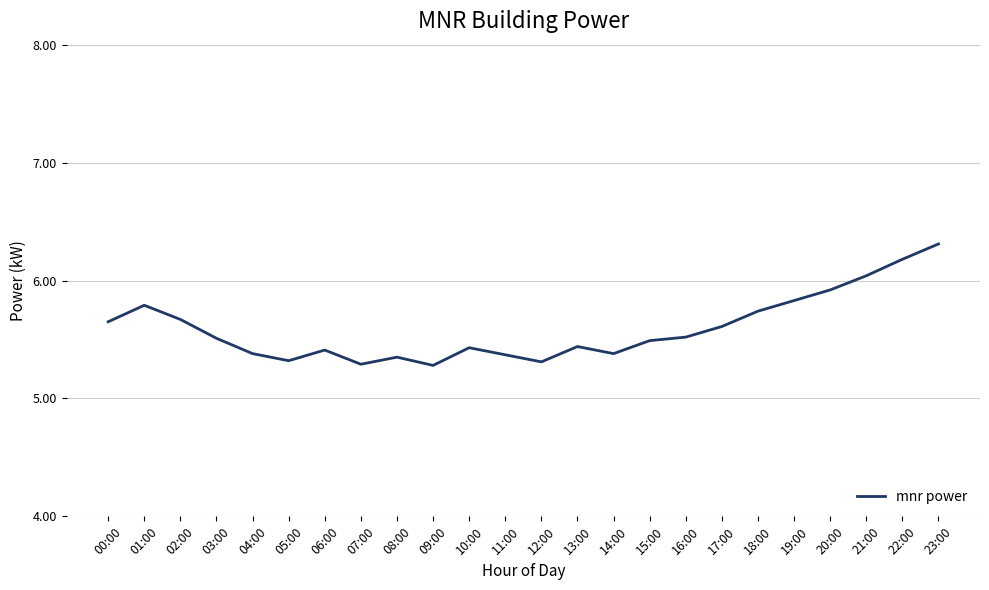

Is it true that the value at 14:00 is 1.3?

False